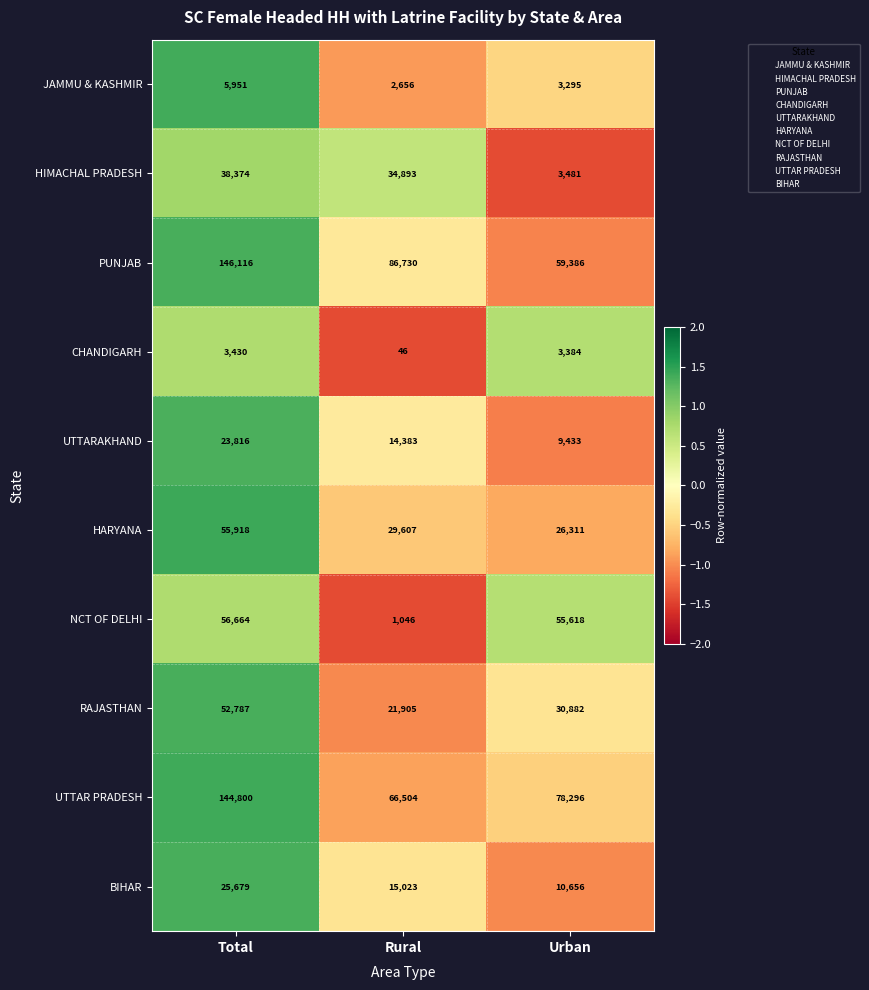

What is the total value across all series at Total?

553535